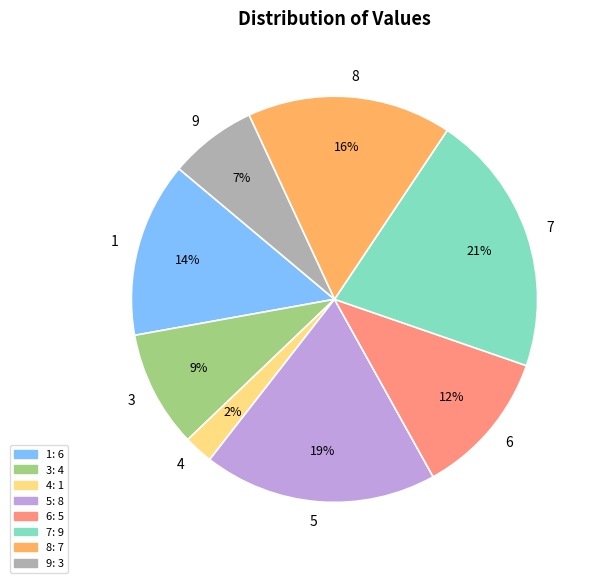

What percentage is the 4 slice, to the nearest percent?

2%